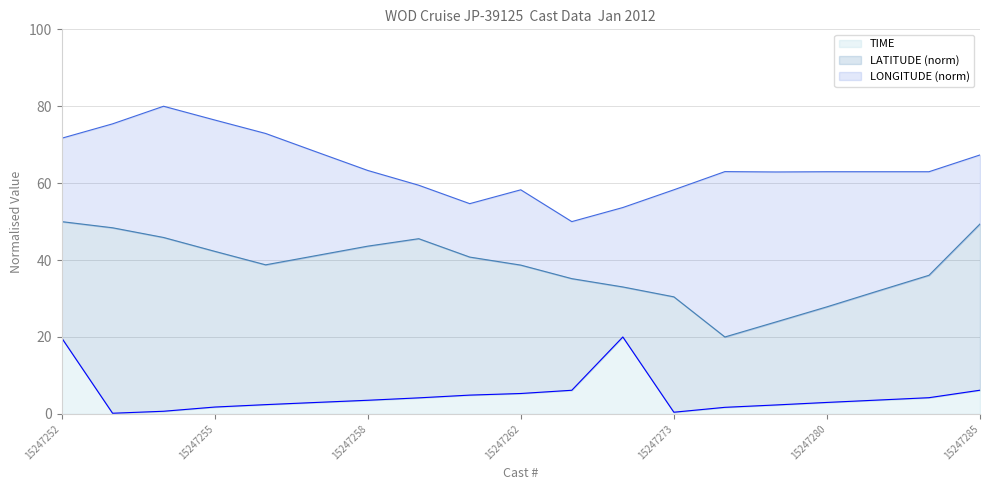

True or false: LATITUDE and TIME intersect in this chart.

False